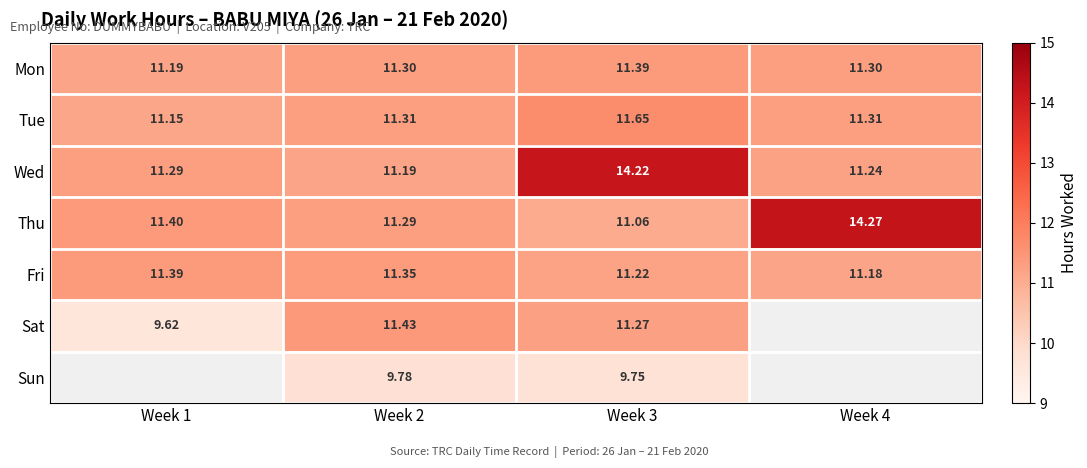

How many categories are shown in the chart?

4